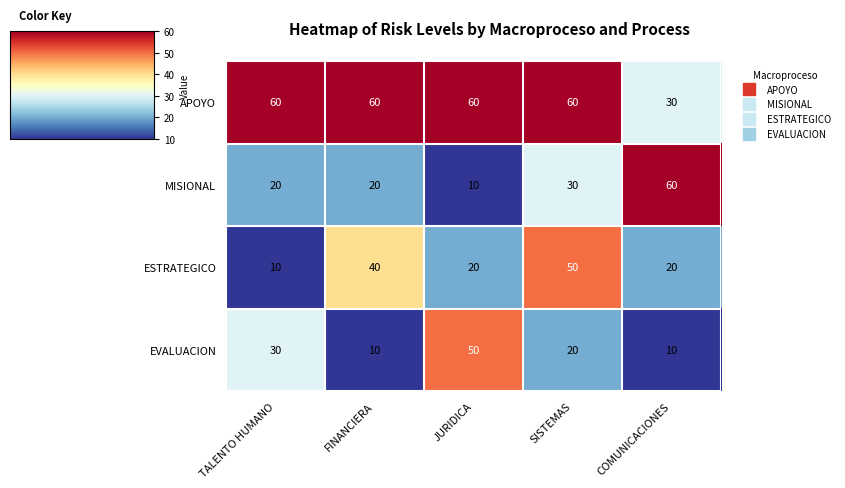

Reading left to right, extract all data points from this chart.

APOYO: TALENTO HUMANO=60	FINANCIERA=60	JURIDICA=60	SISTEMAS=60	COMUNICACIONES=30
MISIONAL: TALENTO HUMANO=20	FINANCIERA=20	JURIDICA=10	SISTEMAS=30	COMUNICACIONES=60
ESTRATEGICO: TALENTO HUMANO=10	FINANCIERA=40	JURIDICA=20	SISTEMAS=50	COMUNICACIONES=20
EVALUACION: TALENTO HUMANO=30	FINANCIERA=10	JURIDICA=50	SISTEMAS=20	COMUNICACIONES=10